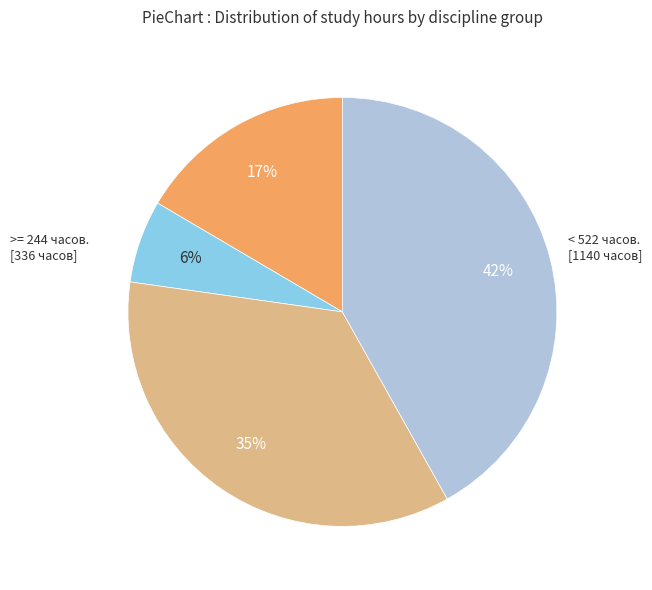

Is there any slice that represents more than half of the pie?

No